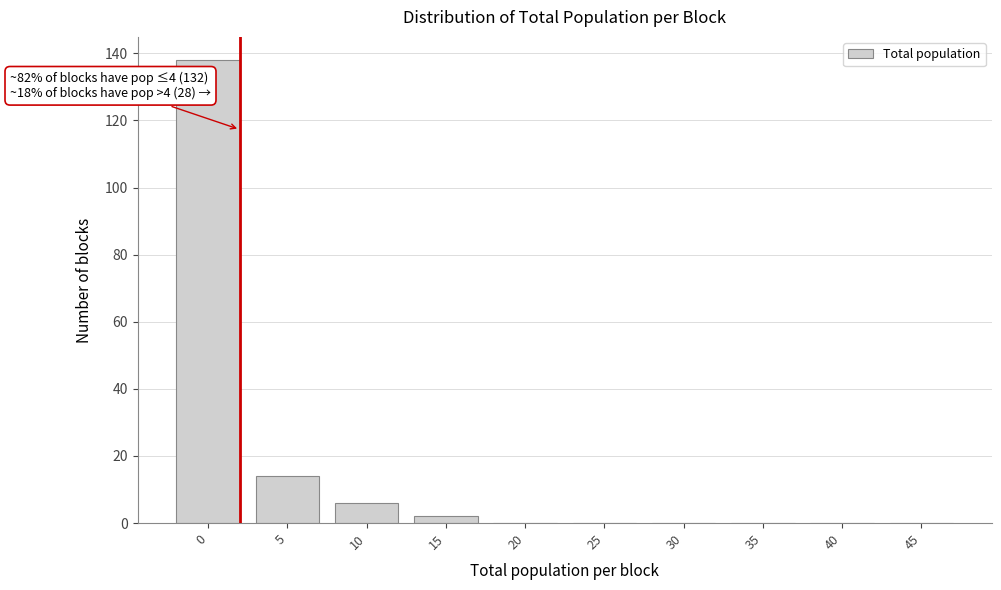

Reading right to left, transcribe all the data shown in this chart.

45=0	40=0	35=0	30=0	25=0	20=0	15=2	10=6	5=14	0=138